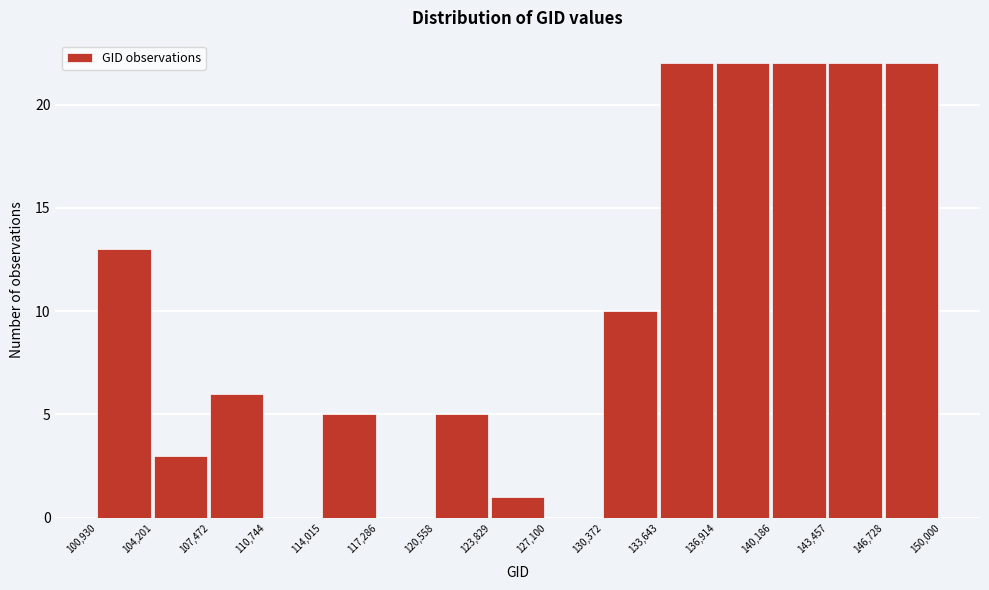

Reading left to right, list every bar in this chart as the range it spans on the x-axis followed by its height. The values are not printed on the chart, so give them approximately, as read against the axis.

100,930 to 104,201: 13
104,201 to 107,472: 3
107,472 to 110,744: 6
110,744 to 114,015: 0
114,015 to 117,286: 5
117,286 to 120,558: 0
120,558 to 123,829: 5
123,829 to 127,100: 1
127,100 to 130,372: 0
130,372 to 133,643: 10
133,643 to 136,914: 22
136,914 to 140,186: 22
140,186 to 143,457: 22
143,457 to 146,728: 22
146,728 to 150,000: 22